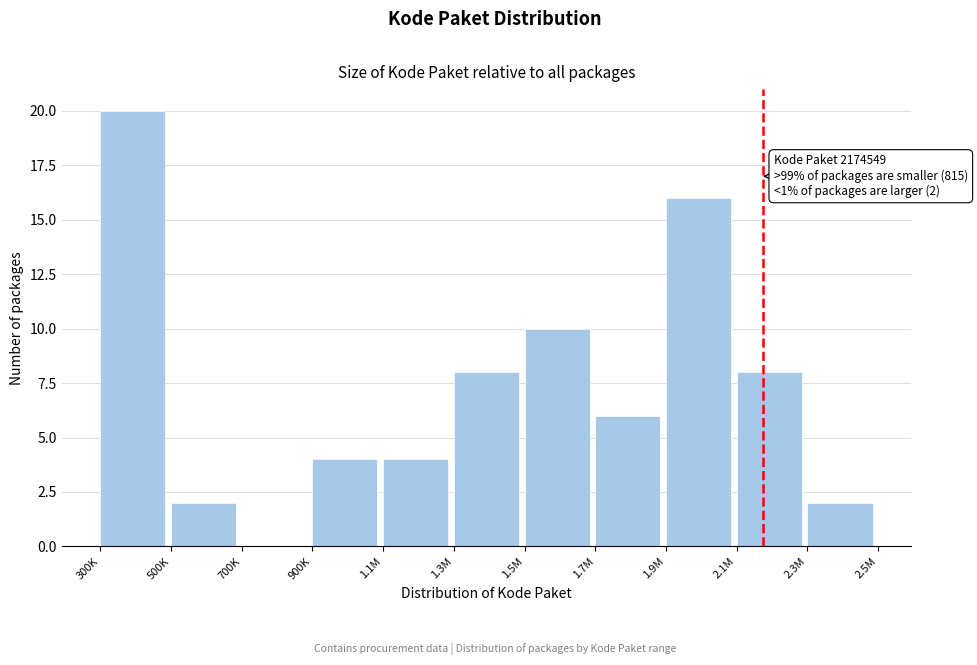

Reading right to left, transcribe all the data shown in this chart.

2.3M=2	2.1M=8	1.9M=16	1.7M=6	1.5M=10	1.3M=8	1.1M=4	900K=4	700K=0	500K=2	300K=20